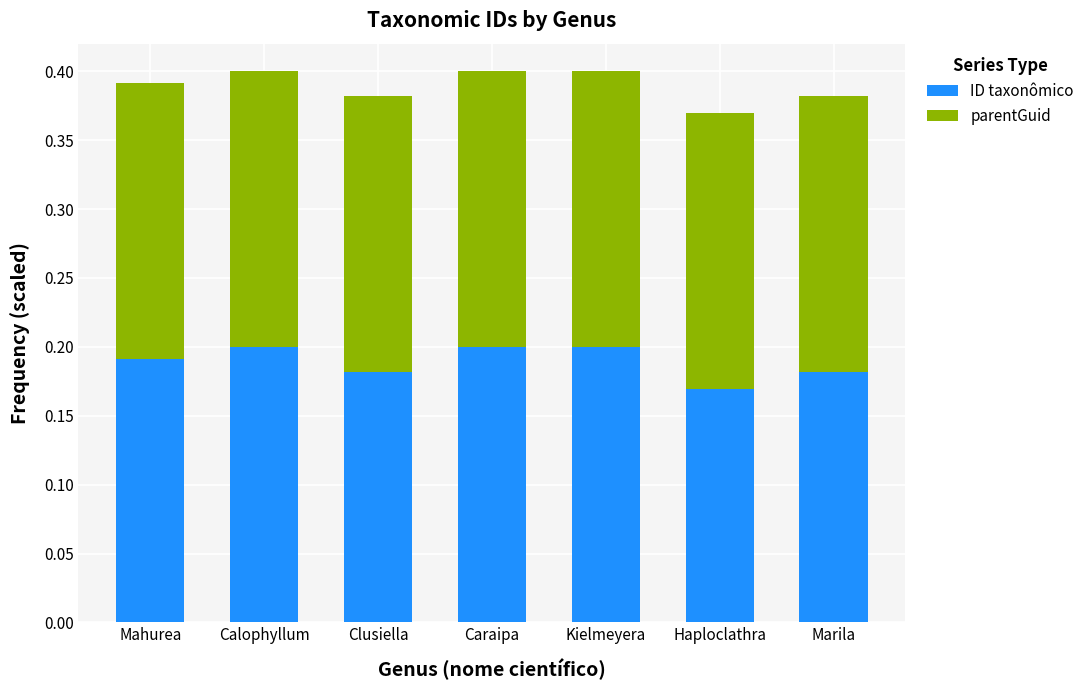

What is the sum of all ID taxonômico values?

1.3